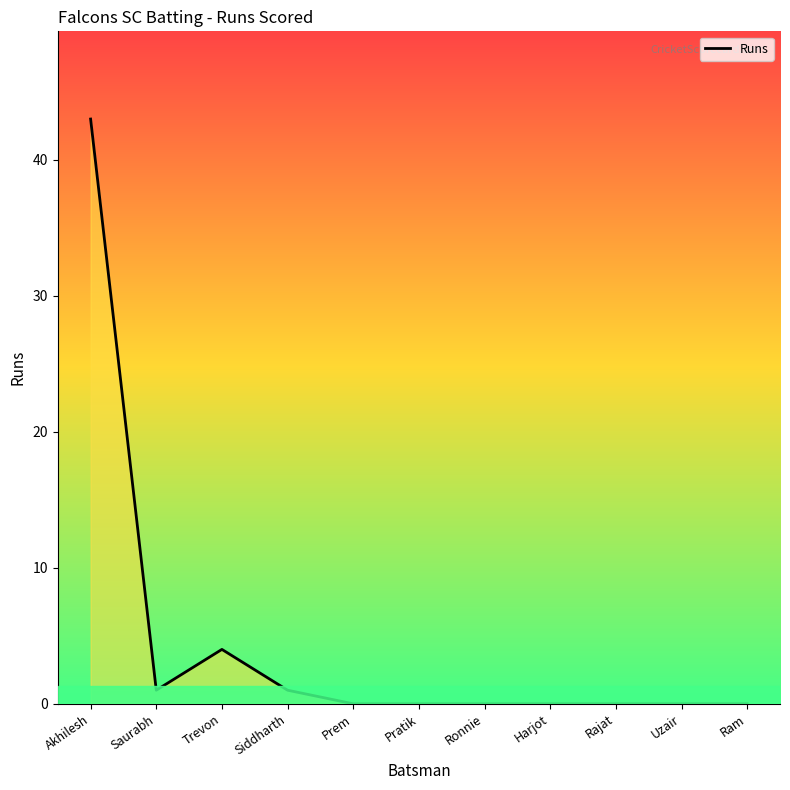

How many lines are shown in the chart?

1